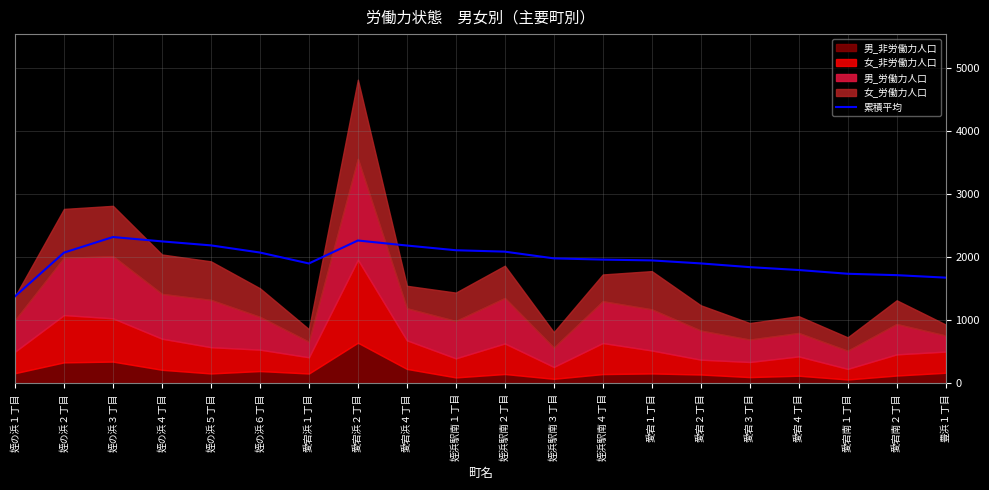

At which category does the chart reach its peak across all series?

姪の浜３丁目